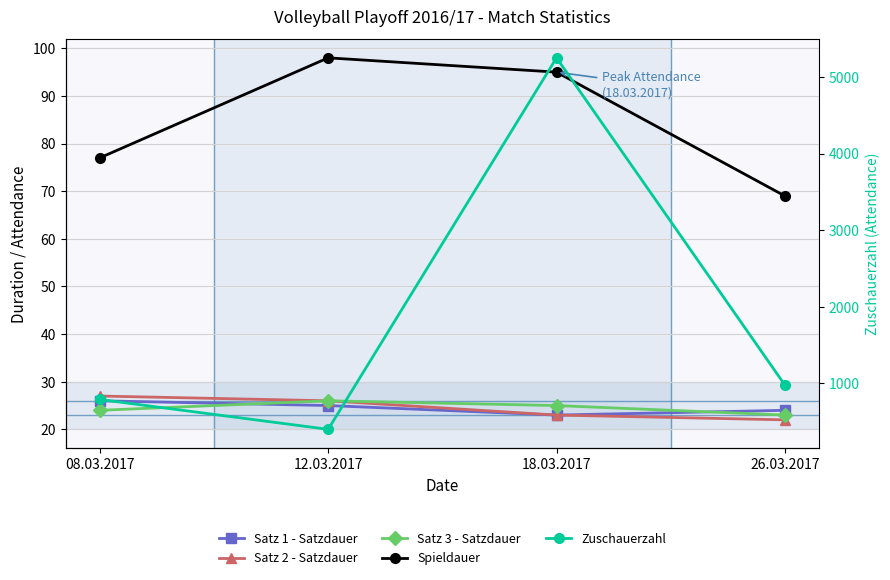

What is the smallest value displayed?

22